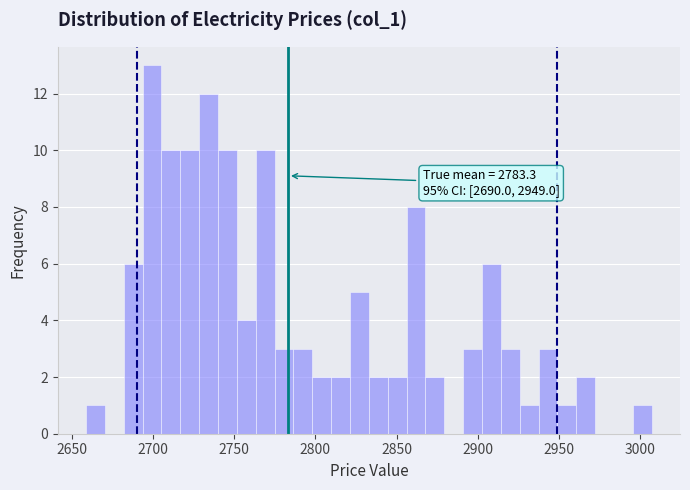

Read against the x-axis, roughly where is the centre of the tallest bar?

2700